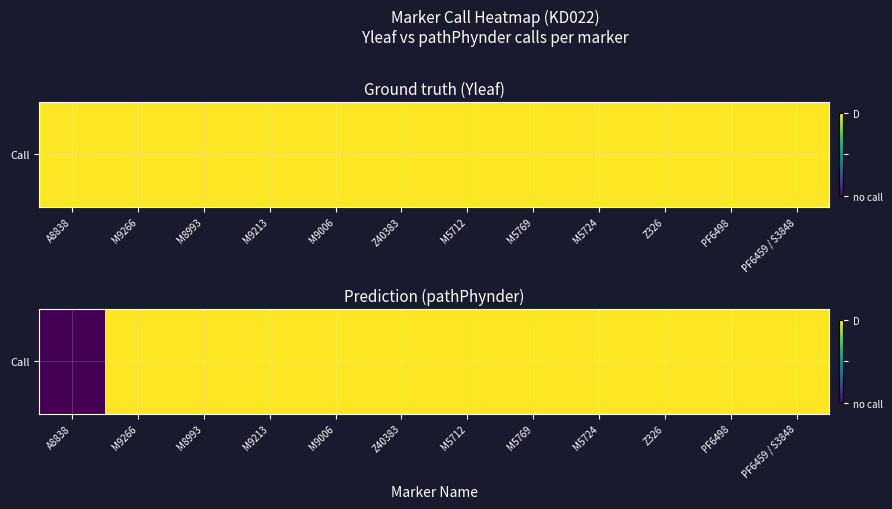

Rank the categories by value from lowest to highest.

A8838, M9266, M8993, M9213, M9006, Z40383, M5712, M5769, M5724, Z326, PF6498, PF6459 / S3848